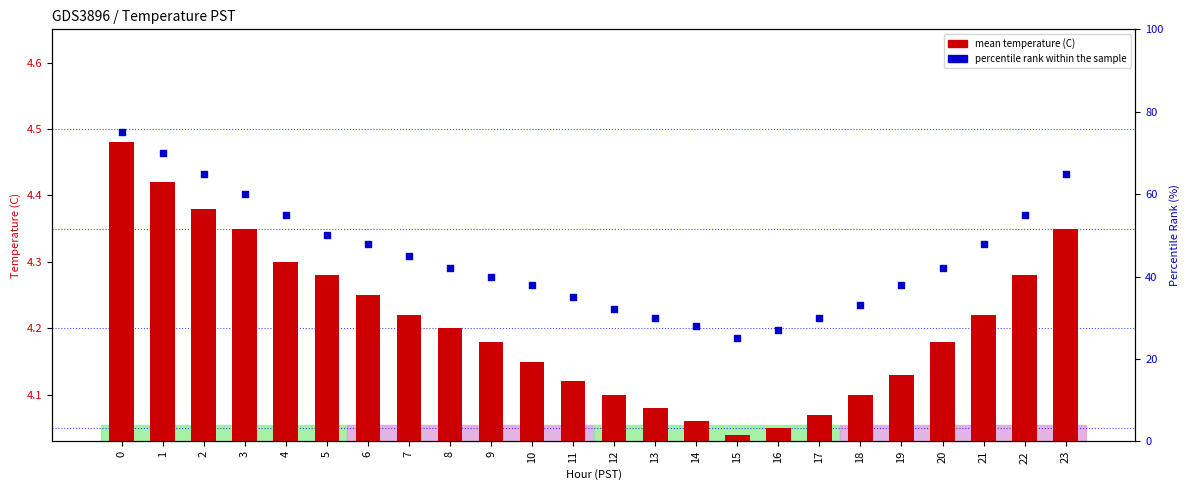

What are all the series names shown in the legend?

mean temperature (C), percentile rank within the sample